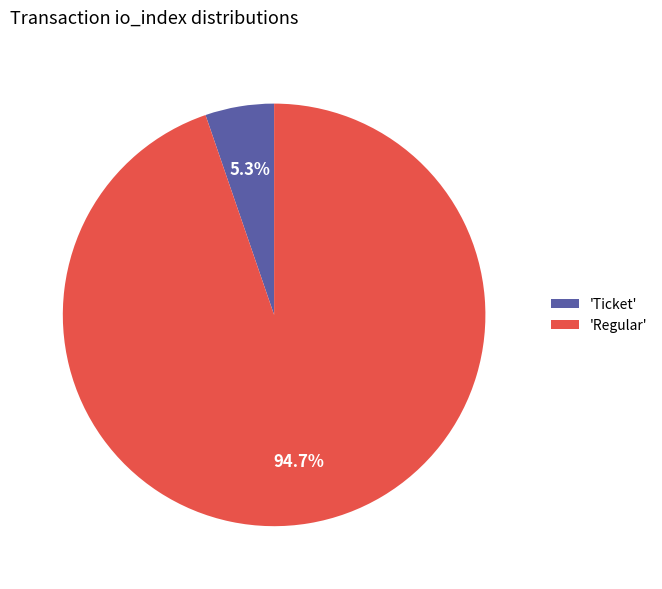

How many segments does this pie chart have?

2